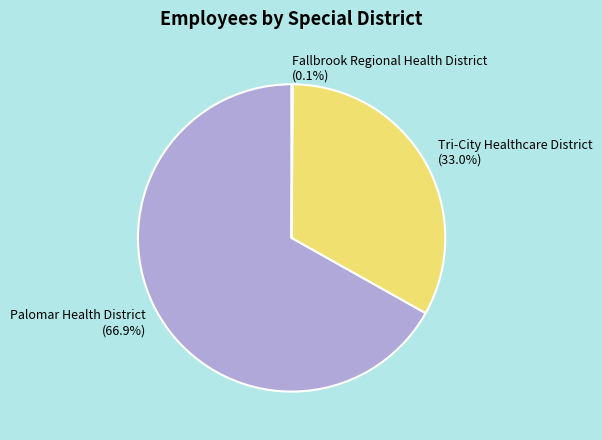

To the nearest percent, what percentage of the pie is Palomar Health District?

67%